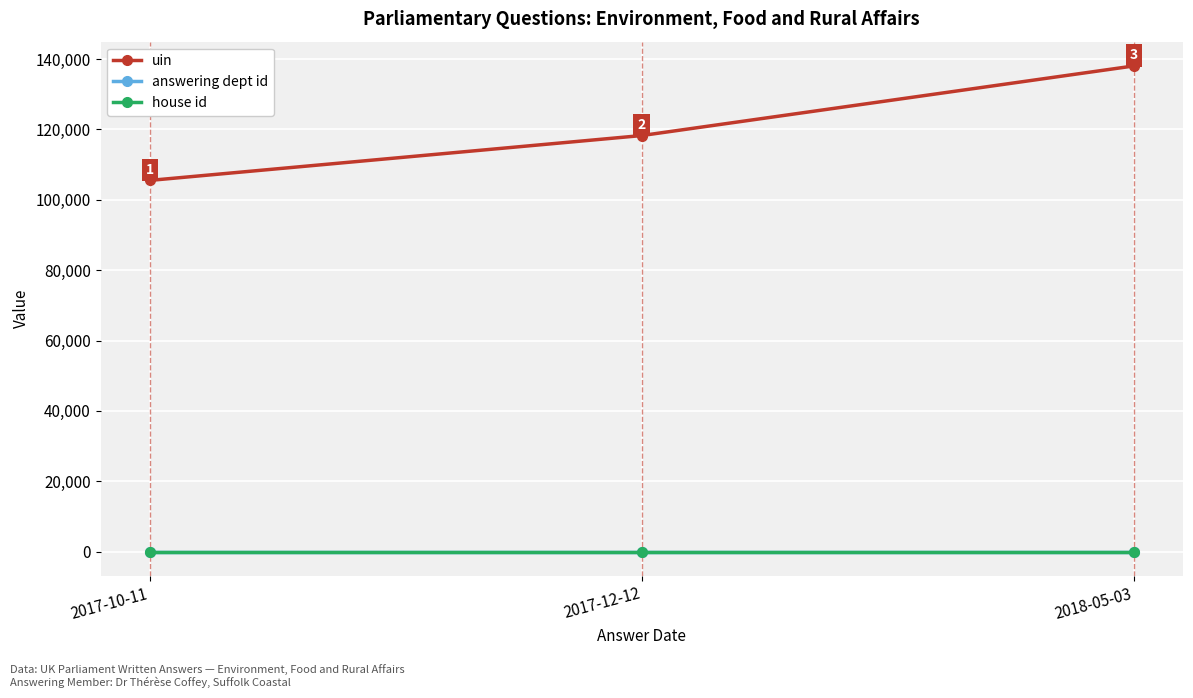

Reading left to right, what are all the values shown in this chart?

uin: 2017-10-11=105493	2017-12-12=118244	2018-05-03=138021
answering dept id: 2017-10-11=13	2017-12-12=13	2018-05-03=13
house id: 2017-10-11=1	2017-12-12=1	2018-05-03=1